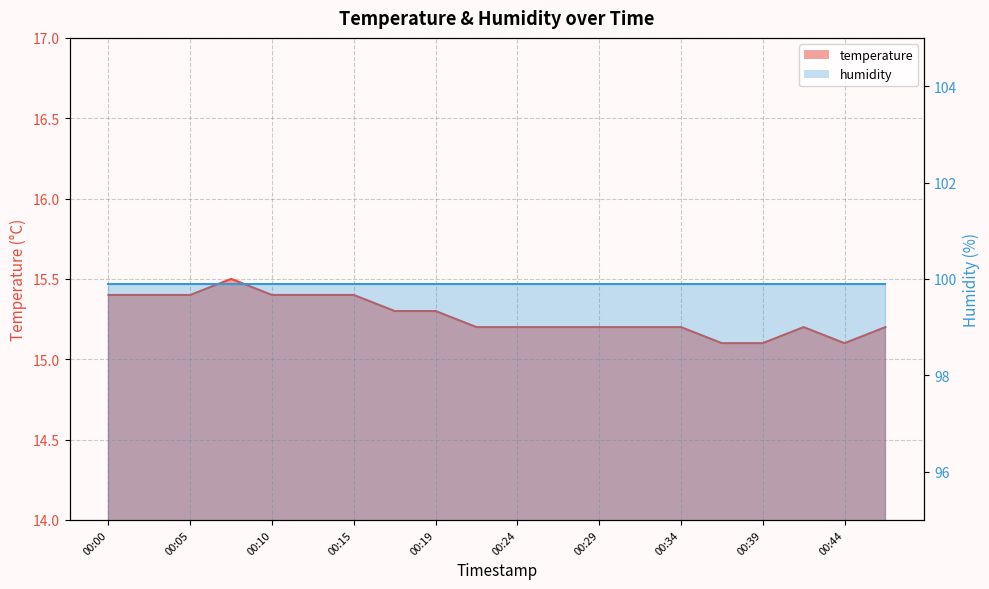

The chart shows a value of 25.3 at 00:46. True or false?

False